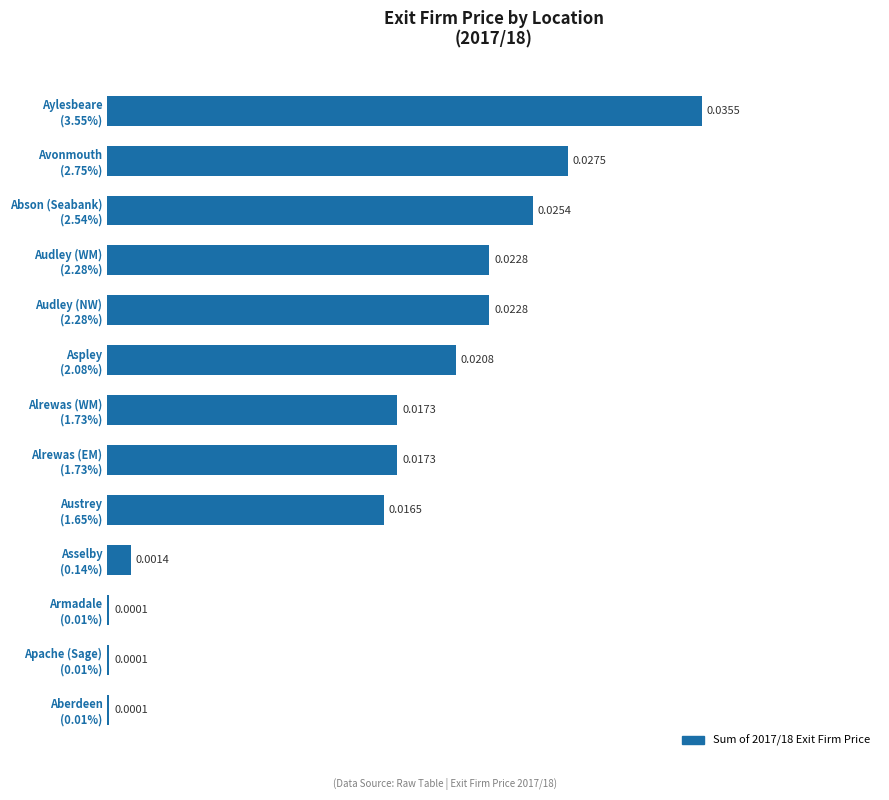

How many data points does each series have?

13